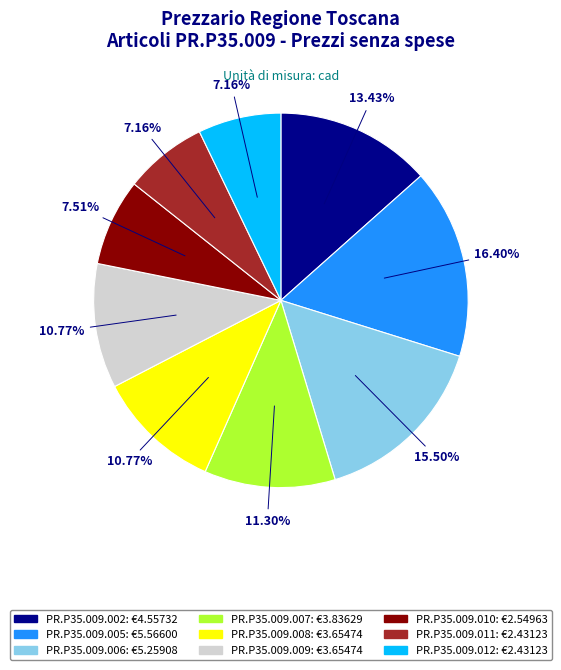

Is there a majority slice in this chart?

No